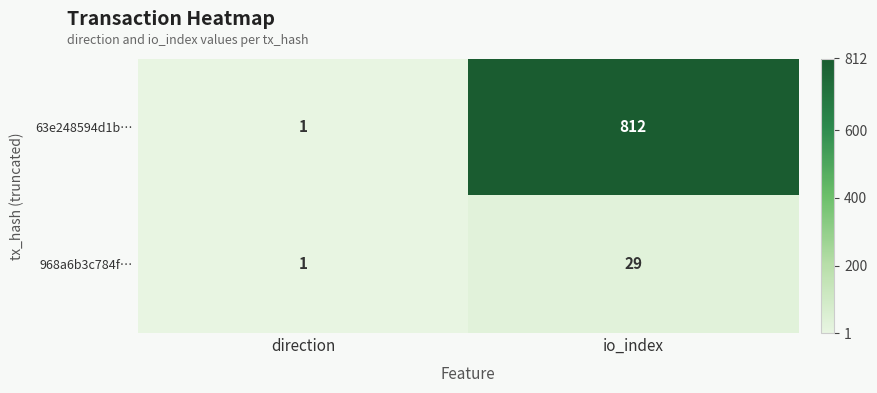

Is it true that 63e248594d1b… equals 1 at direction?

True